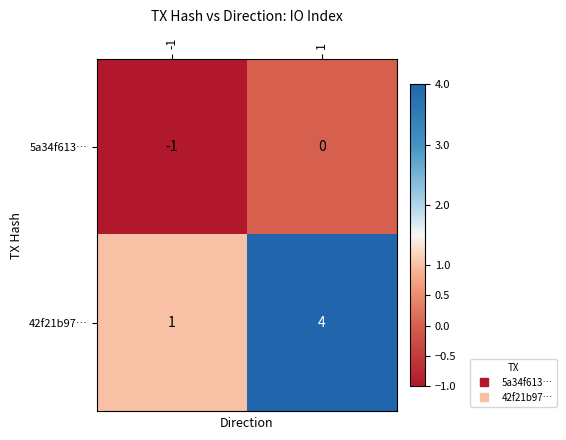

Reading right to left, transcribe all the data shown in this chart.

5a34f613…: 1=0	-1=-1
42f21b97…: 1=4	-1=1